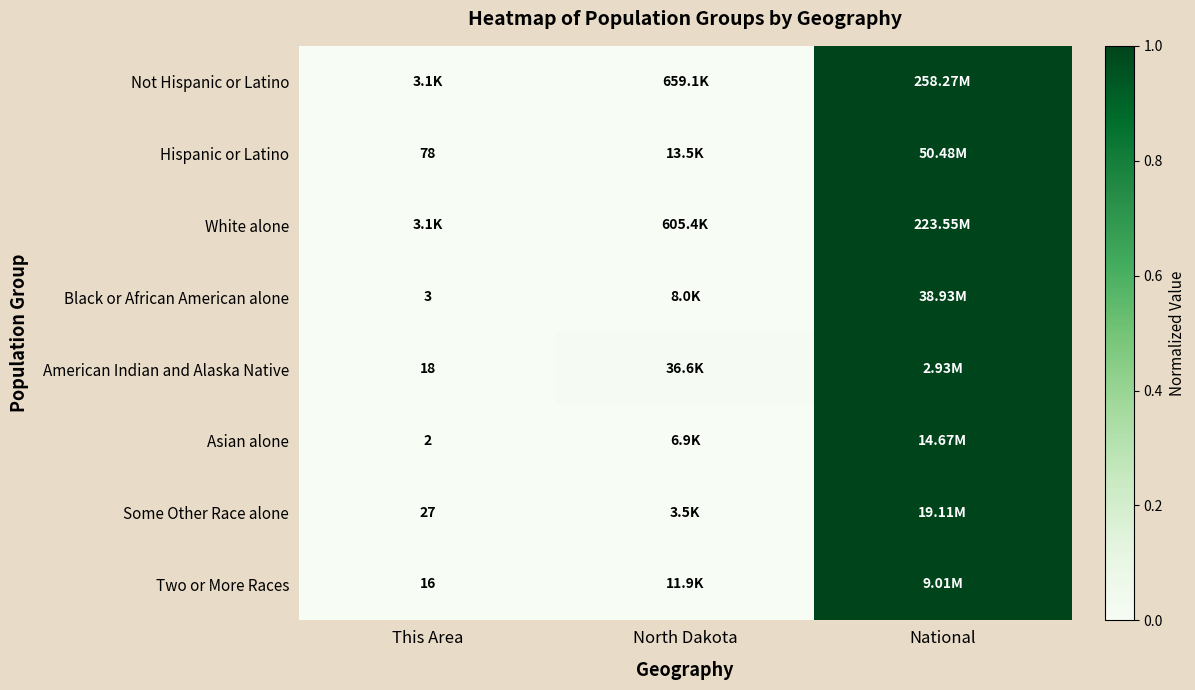

Is the value of Black or African American alone at North Dakota greater than the value of Hispanic or Latino at National?

No